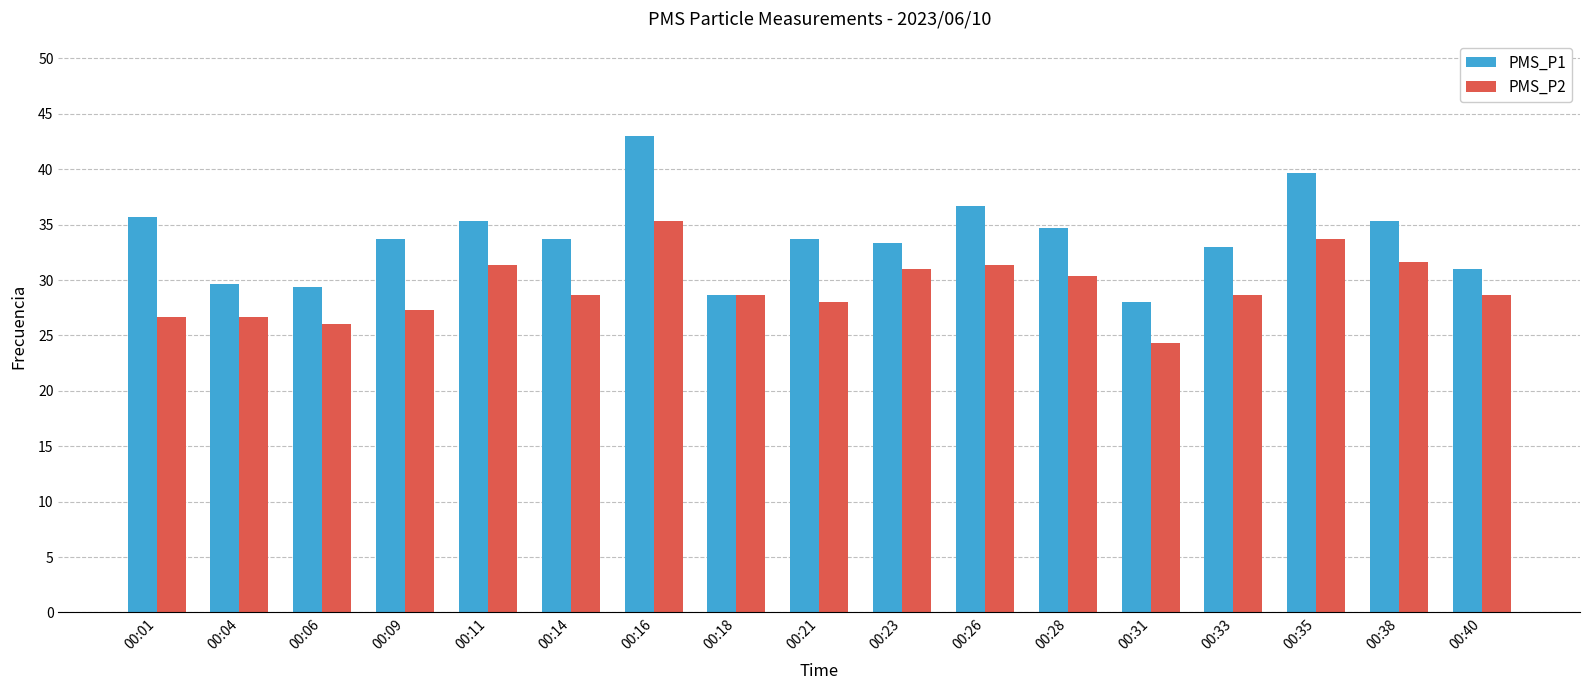

What is the average value of the PMS_P2 series?

29.3